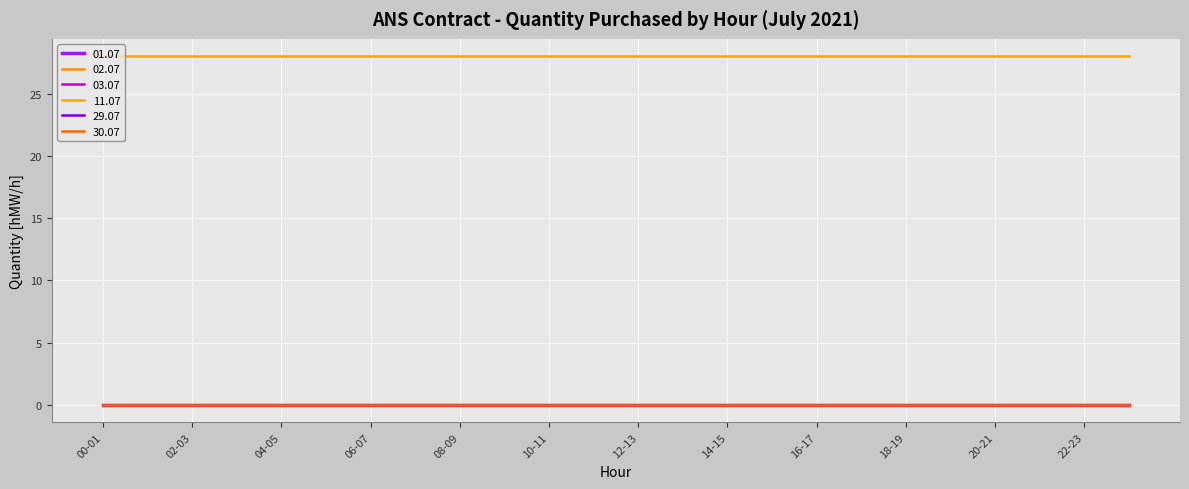

Rank the series by their maximum value, from highest to lowest.

11.07, 01.07, 02.07, 03.07, 29.07, 30.07